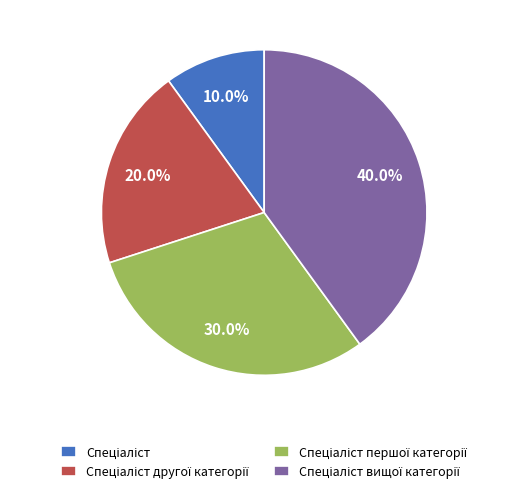

Does any single category account for the majority?

No